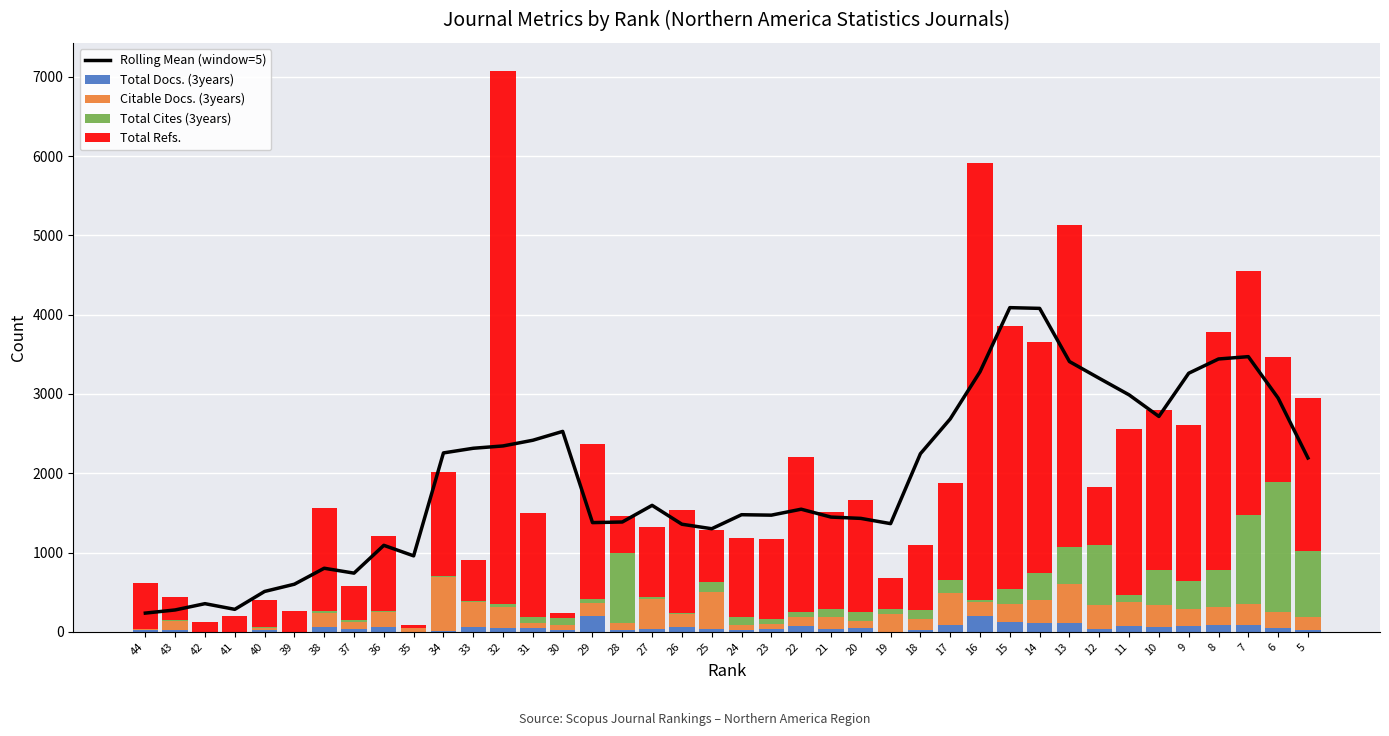

Between 16 and 30, which is larger?

16